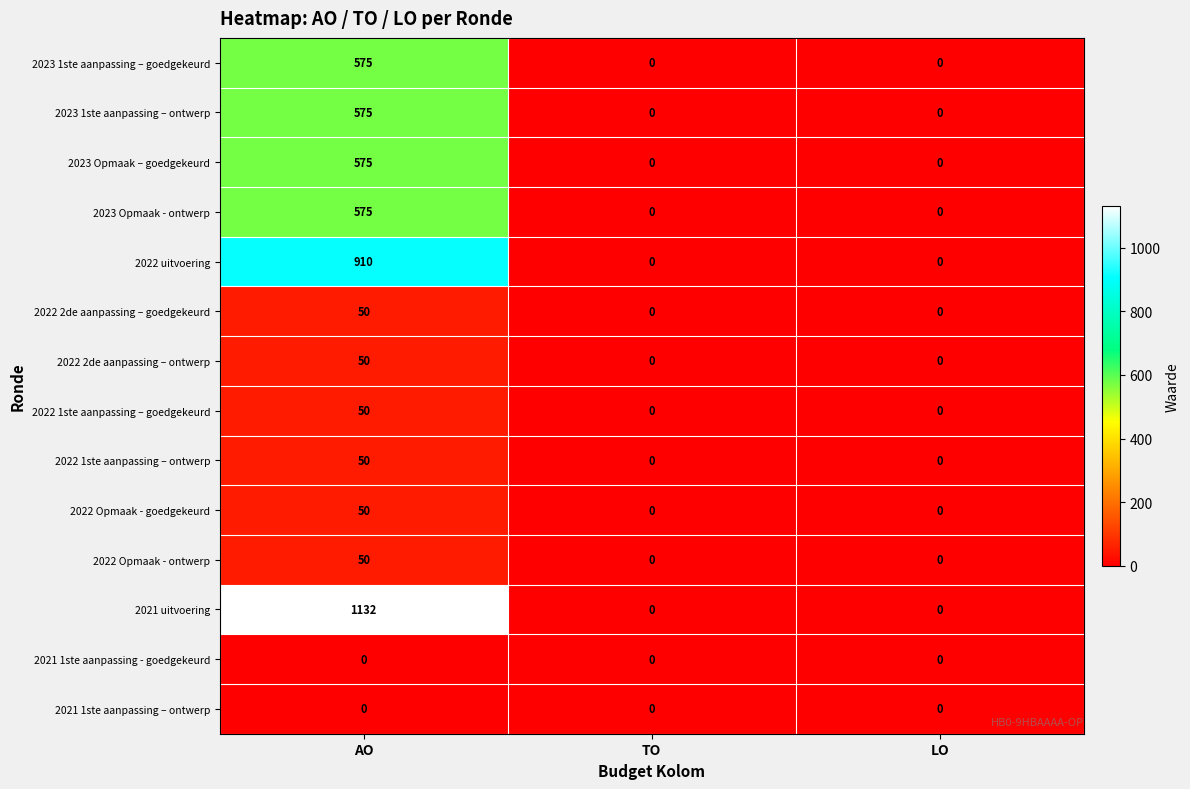

Which series has the largest range (max minus min)?

2021 uitvoering